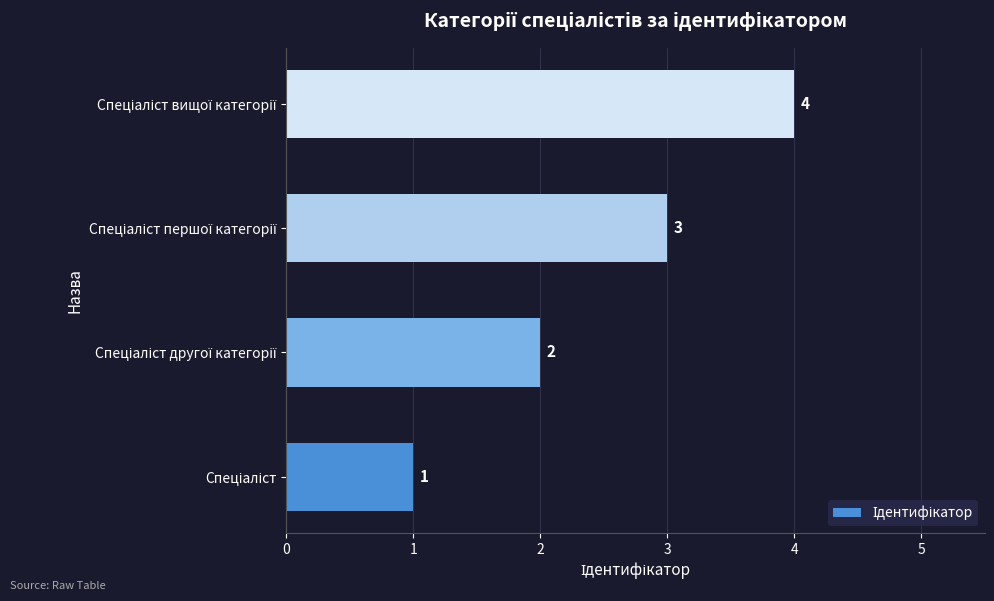

How many values are between 2 and 4?

3